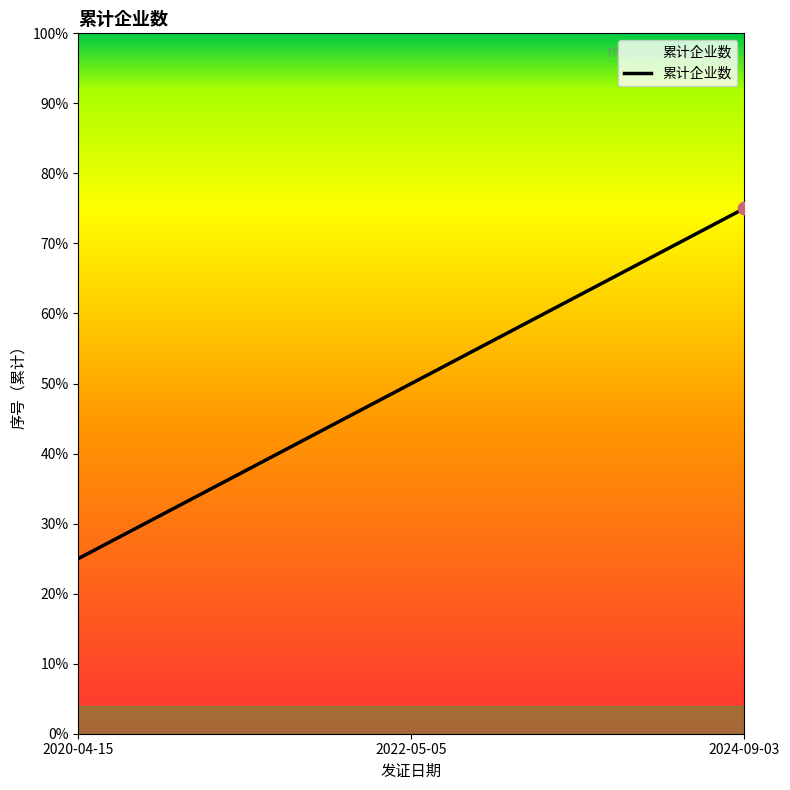

Which has a higher value, 2024-09-03 or 2022-05-05?

2024-09-03